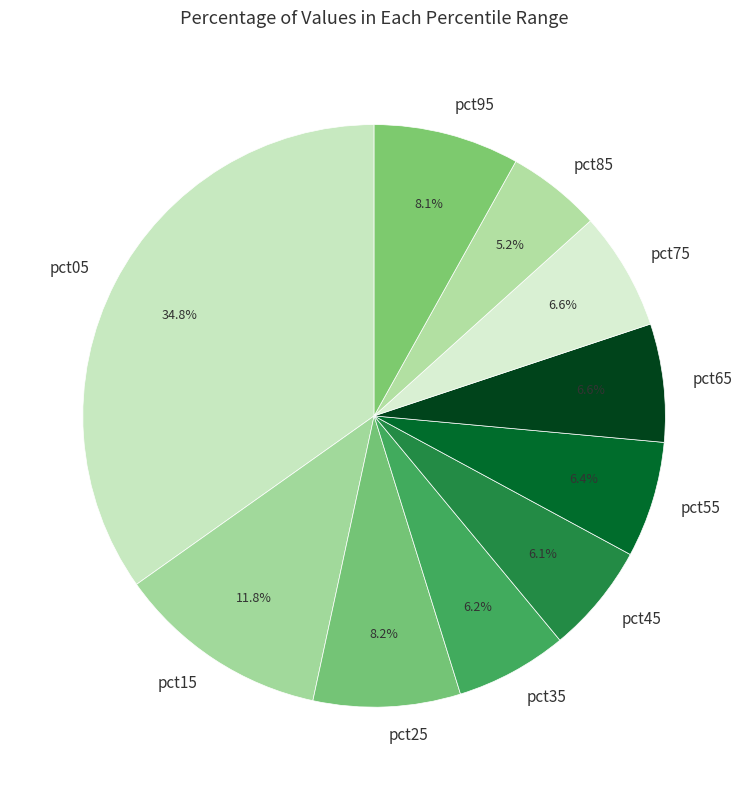

What is the largest slice in the pie chart?

pct05